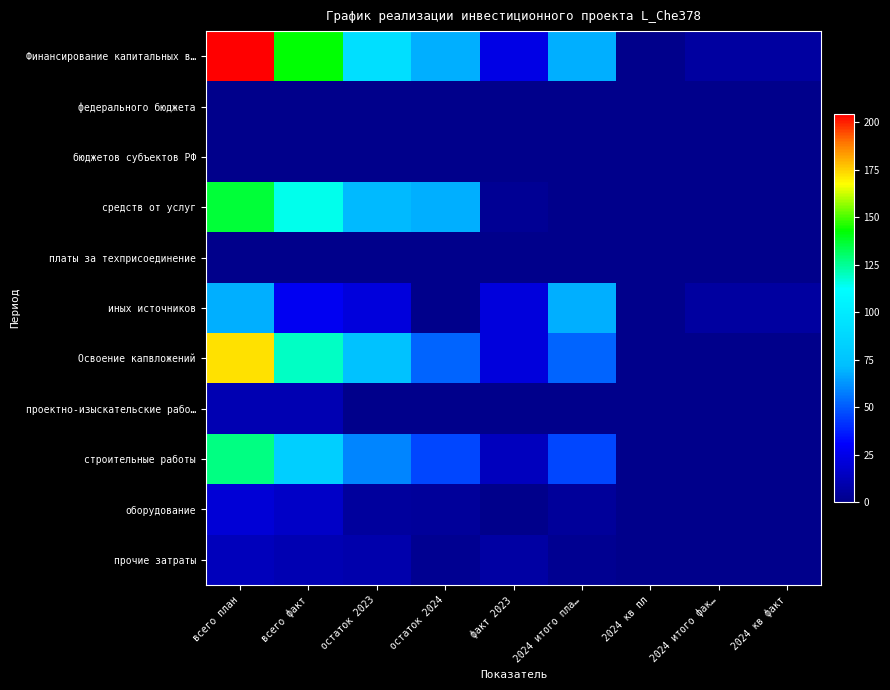

At остаток 2023, list the series in order from largest to smallest.

Финансирование капитальных в…, Освоение капвложений, средств от услуг, строительные работы, иных источников, прочие затраты, оборудование, федерального бюджета, бюджетов субъектов РФ, платы за техприсоединение, проектно-изыскательские рабо…